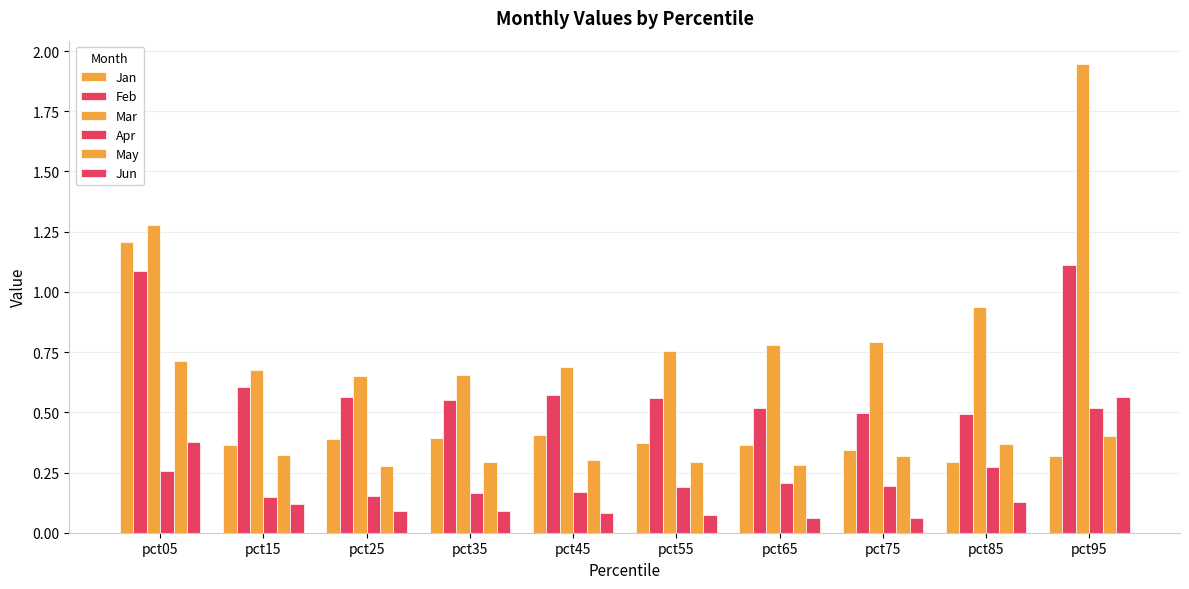

Which label corresponds to the smallest value in the chart?

pct65